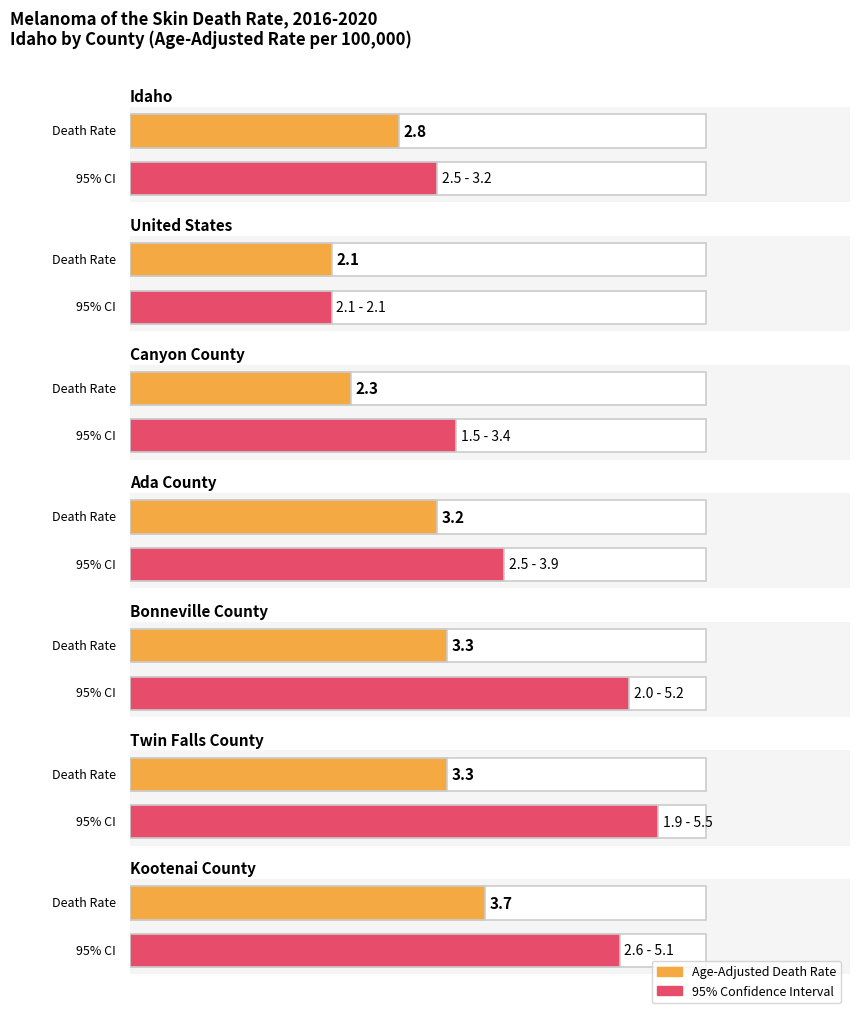

What position from the right is United States?

6